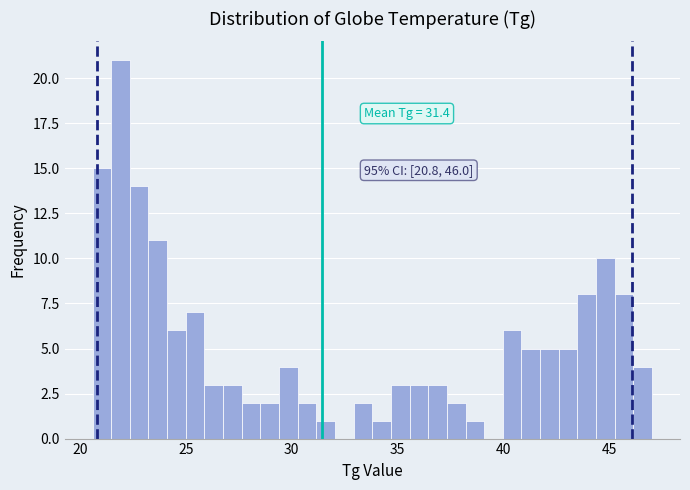

Read against the x-axis, roughly where is the centre of the tallest bar?

22.0